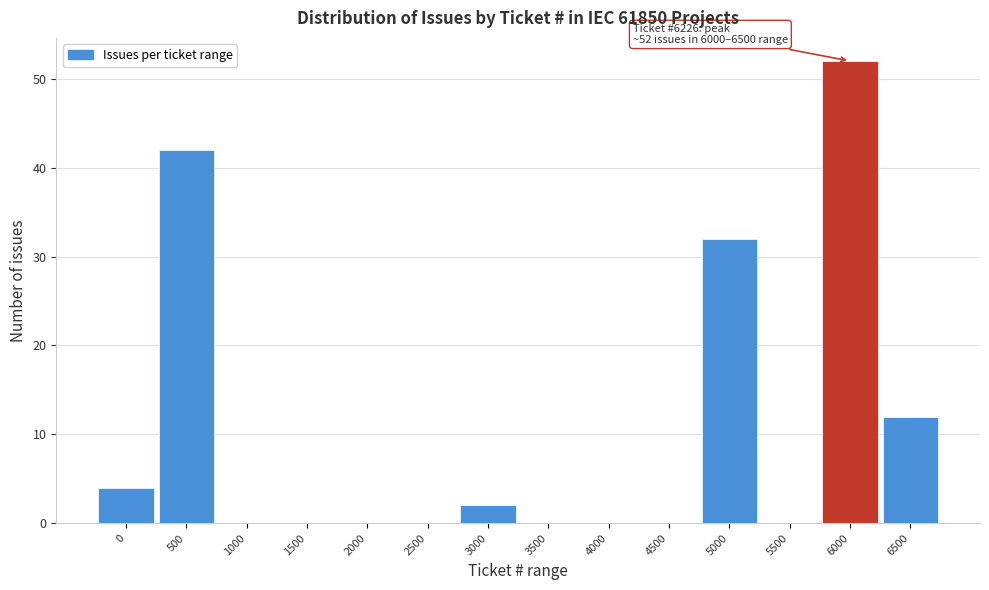

Reading left to right, extract all data points from this chart.

0=4	500=42	1000=0	1500=0	2000=0	2500=0	3000=2	3500=0	4000=0	4500=0	5000=32	5500=0	6000=52	6500=12